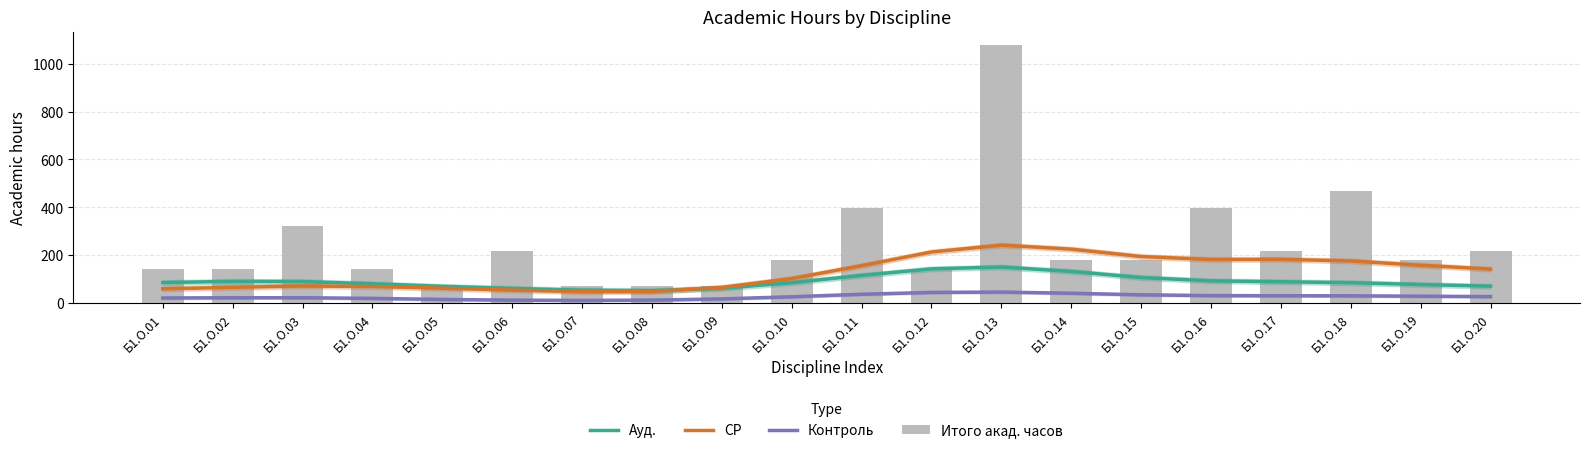

What is the difference between the second highest and second lowest values in the Ауд. series?

89.1